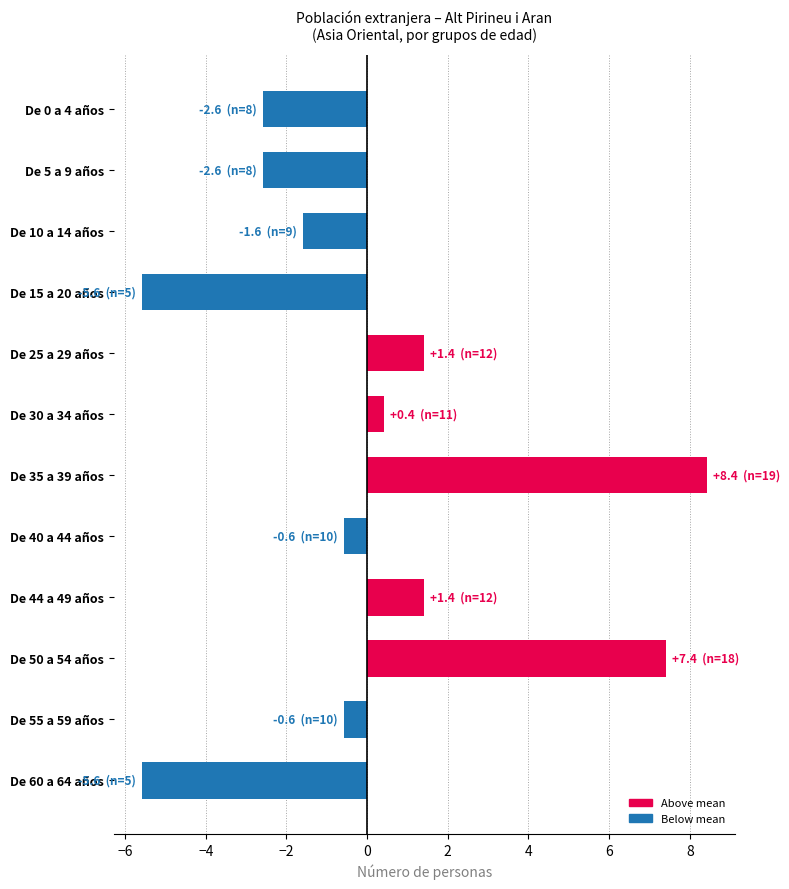

Count the number of values greater than 0.

5